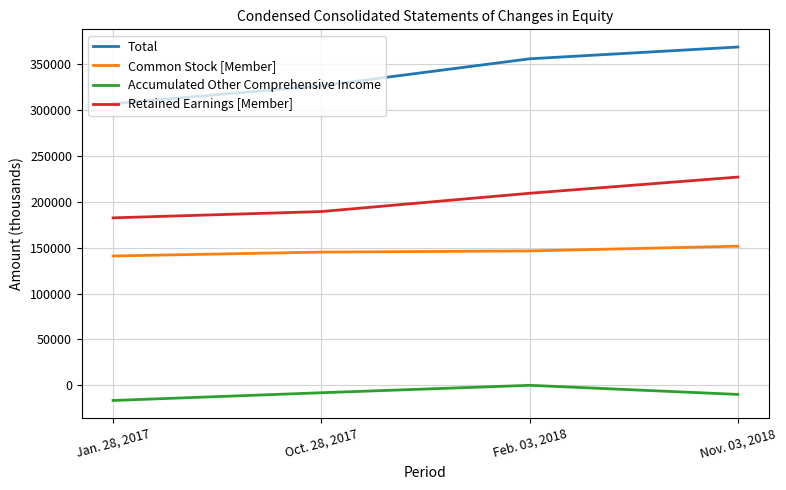

Rank the series by their maximum value, from highest to lowest.

Total, Retained Earnings [Member], Common Stock [Member], Accumulated Other Comprehensive Income